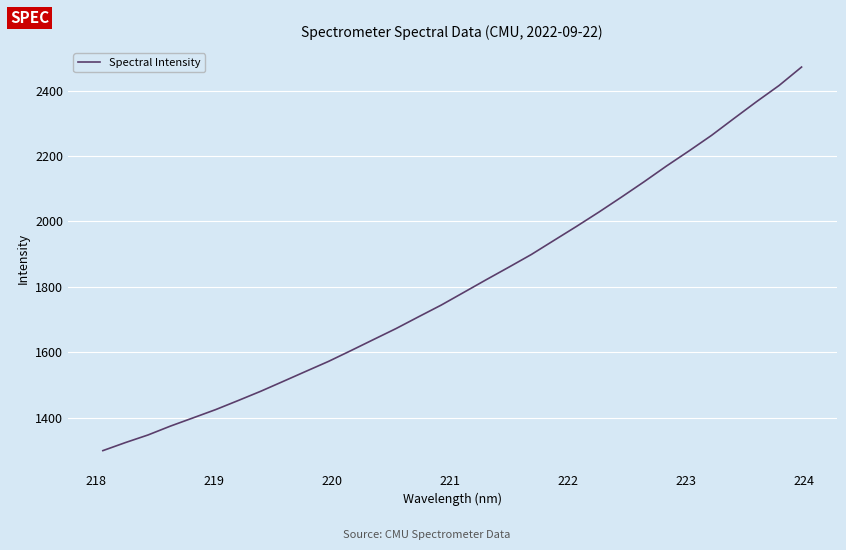

Reading right to left, extract all data points from this chart.

2471.9	2415.4	2366.1	2314.8	2262.9	2215.4	2169.2	2120.8	2074.1	2028.4	1984.3	1941.5	1898.6	1859.8	1821.6	1782.7	1743.9	1708.3	1672.2	1638.6	1604.8	1571.7	1541.3	1510.8	1480.5	1452.1	1424.3	1399.1	1374.0	1346.7	1323.5	1298.8